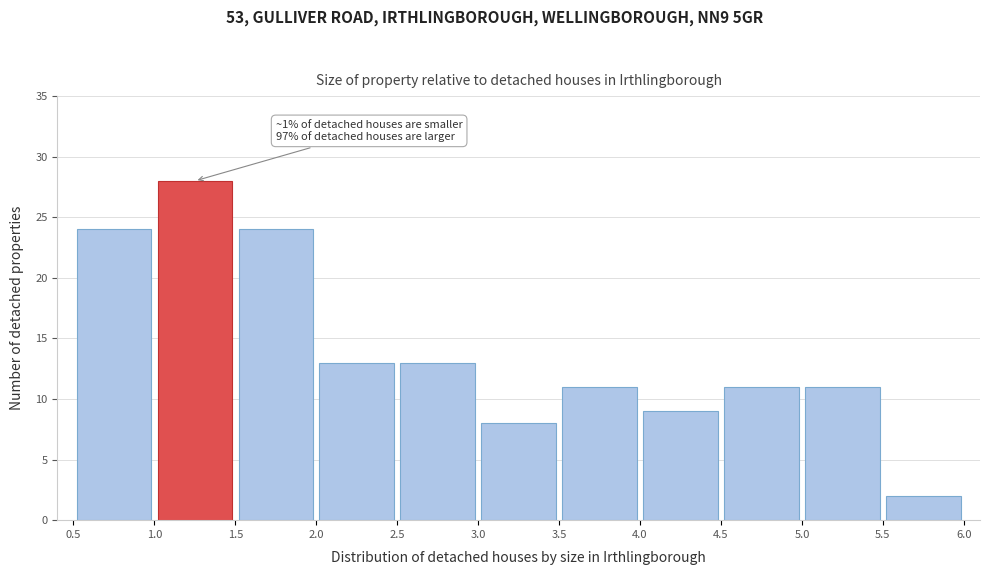

Which range on the x-axis has the tallest bar?

1.0 to 1.5